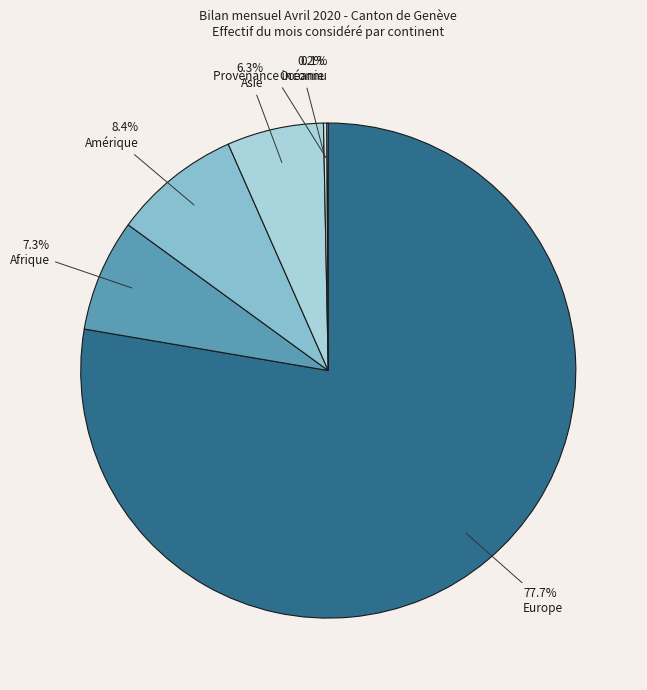

To the nearest percent, what is the combined percentage of Afrique and Amérique?

16%